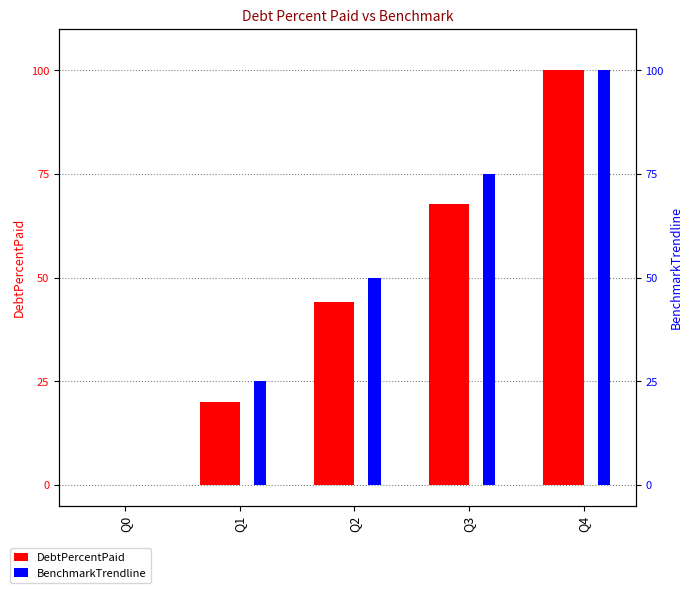

At how many categories does at least one series exceed 61?

2